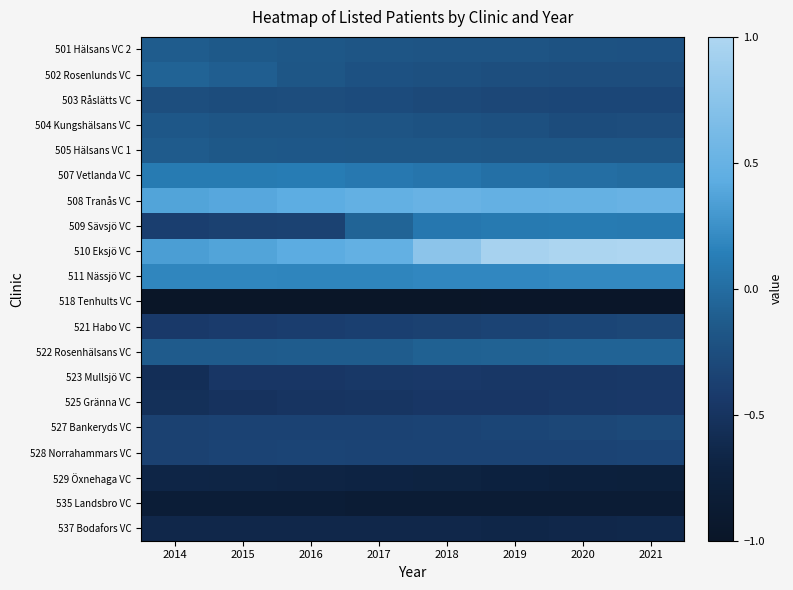

Reading right to left, extract all data points from this chart.

501 Hälsans VC 2: 2021=-0.2	2020=-0.2	2019=-0.2	2018=-0.2	2017=-0.2	2016=-0.2	2015=-0.1	2014=-0.1
502 Rosenlunds VC: 2021=-0.3	2020=-0.3	2019=-0.2	2018=-0.2	2017=-0.2	2016=-0.2	2015=-0.1	2014=-0.1
503 Råslätts VC: 2021=-0.3	2020=-0.3	2019=-0.3	2018=-0.3	2017=-0.3	2016=-0.3	2015=-0.3	2014=-0.2
504 Kungshälsans VC: 2021=-0.3	2020=-0.3	2019=-0.2	2018=-0.2	2017=-0.2	2016=-0.2	2015=-0.2	2014=-0.2
505 Hälsans VC 1: 2021=-0.2	2020=-0.2	2019=-0.2	2018=-0.2	2017=-0.2	2016=-0.2	2015=-0.2	2014=-0.1
507 Vetlanda VC: 2021=-0.0	2020=0.0	2019=0.0	2018=0.1	2017=0.1	2016=0.1	2015=0.1	2014=0.1
508 Tranås VC: 2021=0.5	2020=0.5	2019=0.5	2018=0.5	2017=0.5	2016=0.4	2015=0.4	2014=0.4
509 Sävsjö VC: 2021=0.1	2020=0.1	2019=0.1	2018=0.1	2017=-0.1	2016=-0.4	2015=-0.4	2014=-0.4
510 Eksjö VC: 2021=1.0	2020=1.0	2019=1.0	2018=0.8	2017=0.5	2016=0.4	2015=0.4	2014=0.3
511 Nässjö VC: 2021=0.2	2020=0.2	2019=0.2	2018=0.2	2017=0.2	2016=0.2	2015=0.2	2014=0.2
518 Tenhults VC: 2021=-1.0	2020=-1.0	2019=-1.0	2018=-1.0	2017=-1.0	2016=-1.0	2015=-1.0	2014=-1.0
521 Habo VC: 2021=-0.3	2020=-0.3	2019=-0.3	2018=-0.4	2017=-0.4	2016=-0.4	2015=-0.4	2014=-0.4
522 Rosenhälsans VC: 2021=-0.1	2020=-0.1	2019=-0.1	2018=-0.1	2017=-0.1	2016=-0.1	2015=-0.1	2014=-0.1
523 Mullsjö VC: 2021=-0.4	2020=-0.5	2019=-0.5	2018=-0.4	2017=-0.5	2016=-0.5	2015=-0.5	2014=-0.6
525 Gränna VC: 2021=-0.4	2020=-0.4	2019=-0.5	2018=-0.5	2017=-0.5	2016=-0.5	2015=-0.5	2014=-0.5
527 Bankeryds VC: 2021=-0.3	2020=-0.3	2019=-0.3	2018=-0.3	2017=-0.3	2016=-0.4	2015=-0.4	2014=-0.4
528 Norrahammars VC: 2021=-0.3	2020=-0.3	2019=-0.3	2018=-0.3	2017=-0.3	2016=-0.3	2015=-0.3	2014=-0.4
529 Öxnehaga VC: 2021=-0.8	2020=-0.7	2019=-0.7	2018=-0.7	2017=-0.7	2016=-0.7	2015=-0.7	2014=-0.7
535 Landsbro VC: 2021=-0.8	2020=-0.8	2019=-0.8	2018=-0.8	2017=-0.8	2016=-0.8	2015=-0.8	2014=-0.8
537 Bodafors VC: 2021=-0.6	2020=-0.6	2019=-0.7	2018=-0.6	2017=-0.6	2016=-0.6	2015=-0.6	2014=-0.6